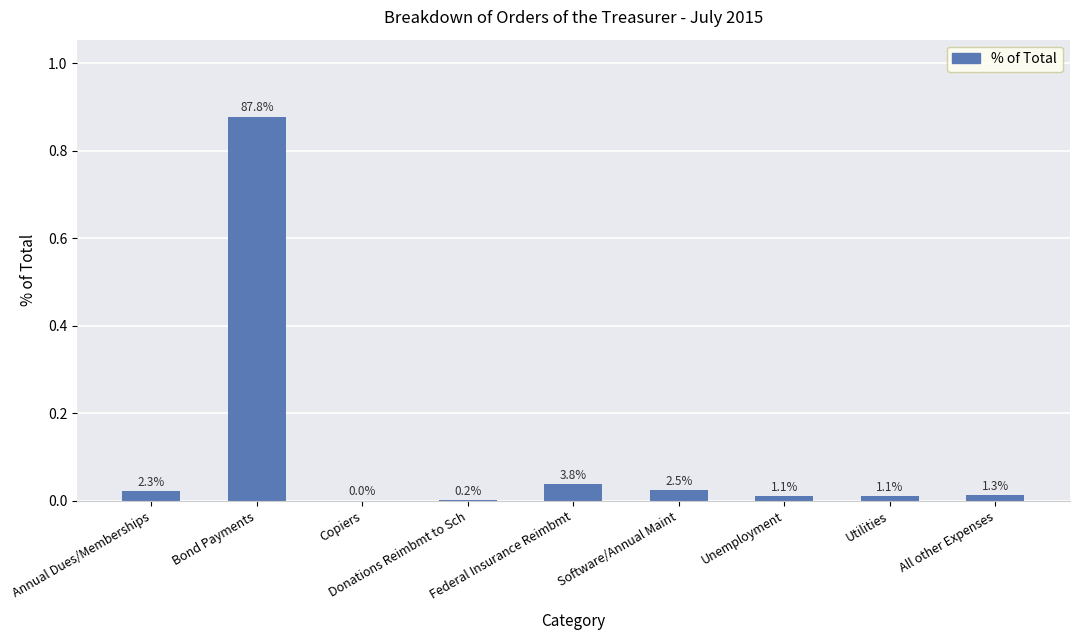

Which category has the lowest value across all series?

Copiers